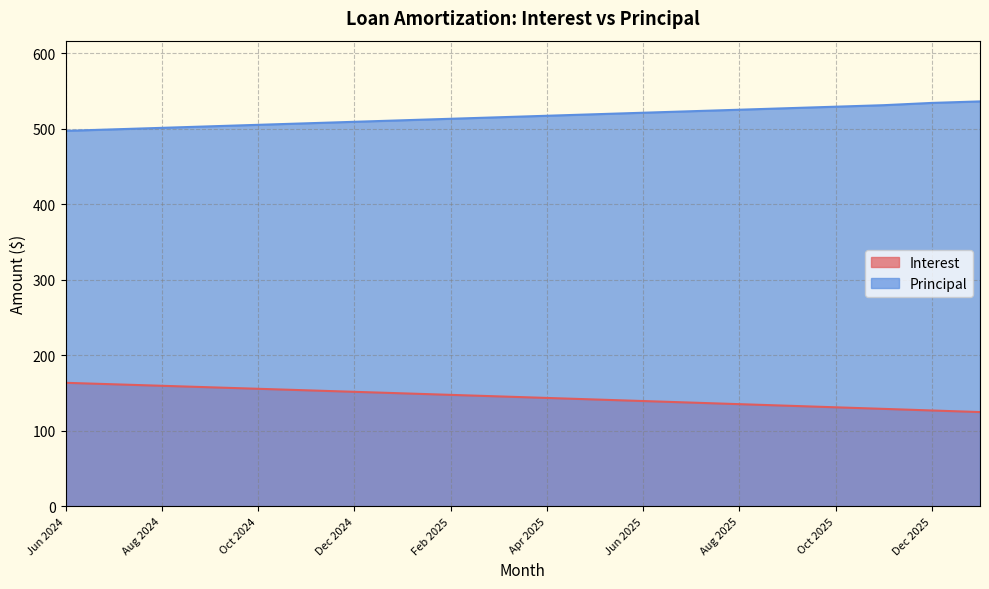

What is the spread (max minus min) of values at Jan 2026?

411.2